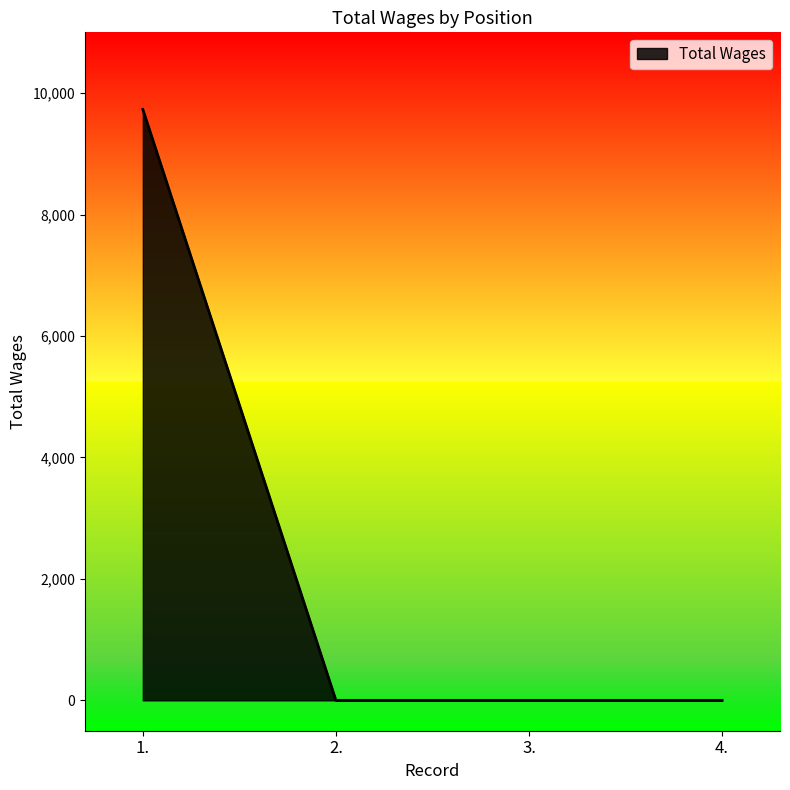

Is it true that the value at 4. is -3550?

False